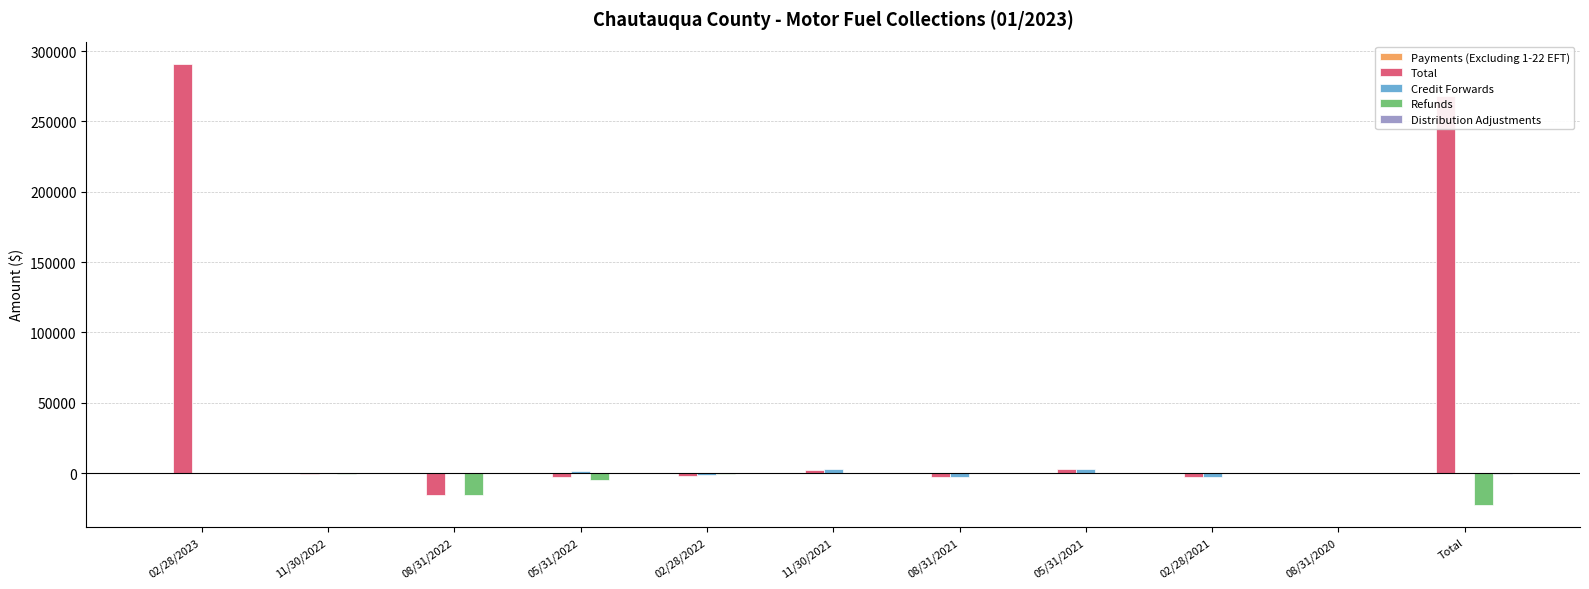

True or false: Total has a value of 268227.5 at Total.

True